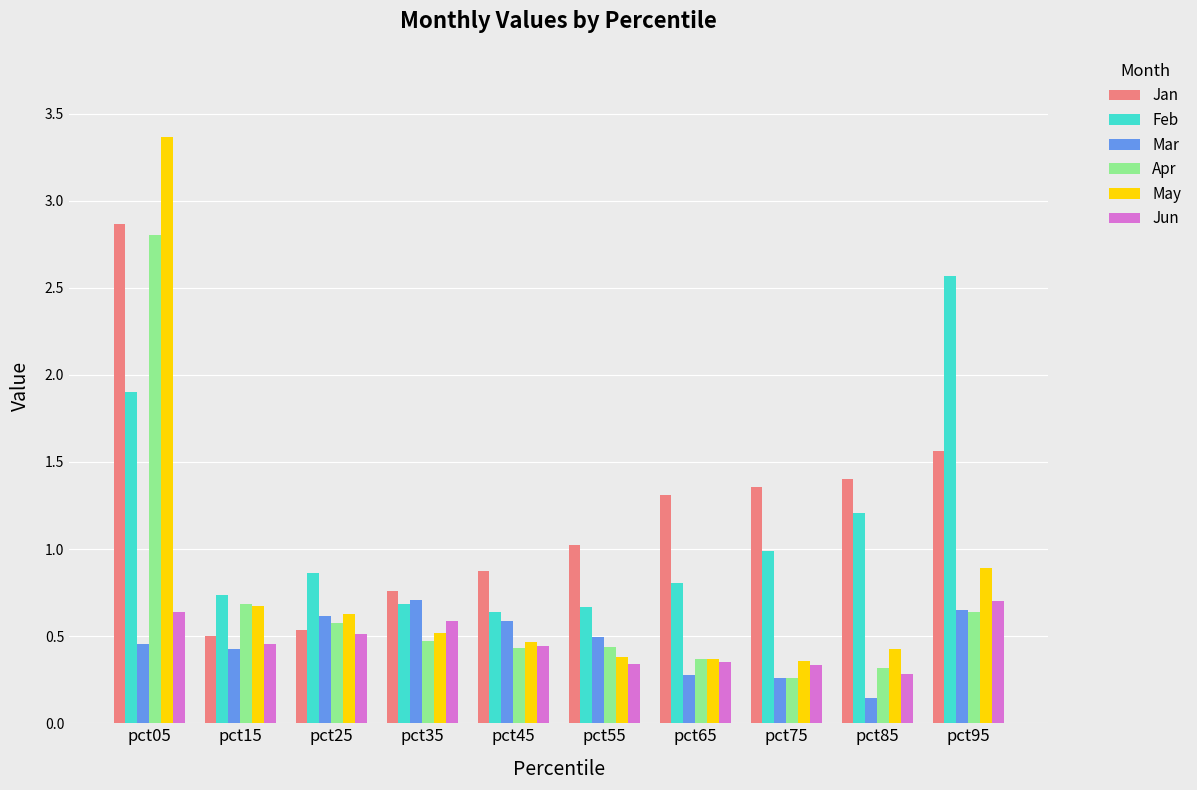

Is the value of May at pct55 greater than the value of Apr at pct75?

Yes